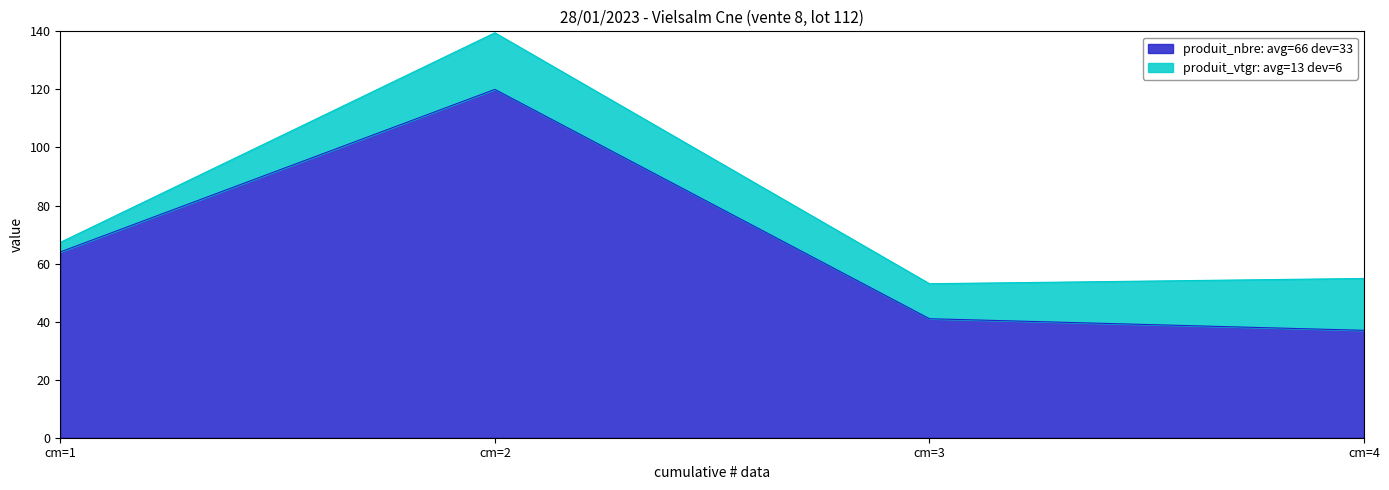

True or false: produit_vtgr has more than 2 points higher than both neighbors.

False